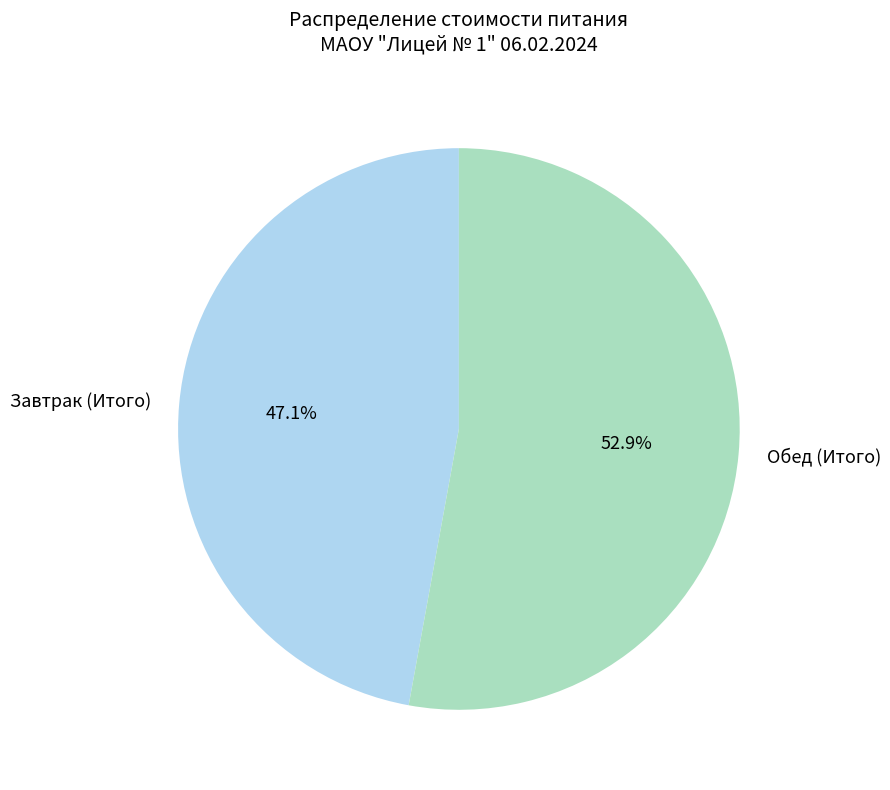

Which slice represents more than half of the pie?

Обед (Итого)